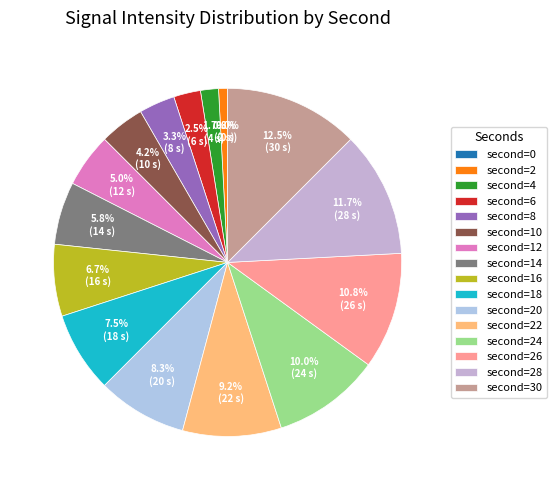

How many segments does this pie chart have?

16